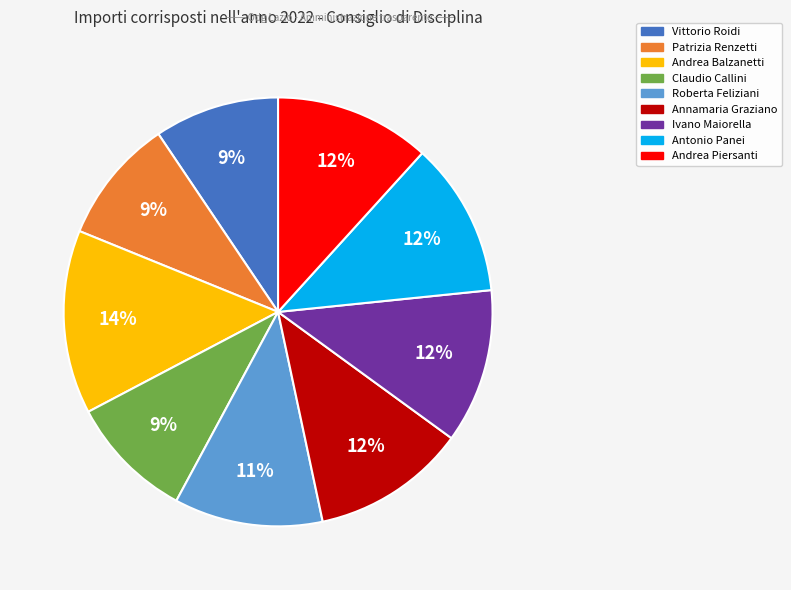

What is the largest slice in the pie chart?

Andrea Balzanetti